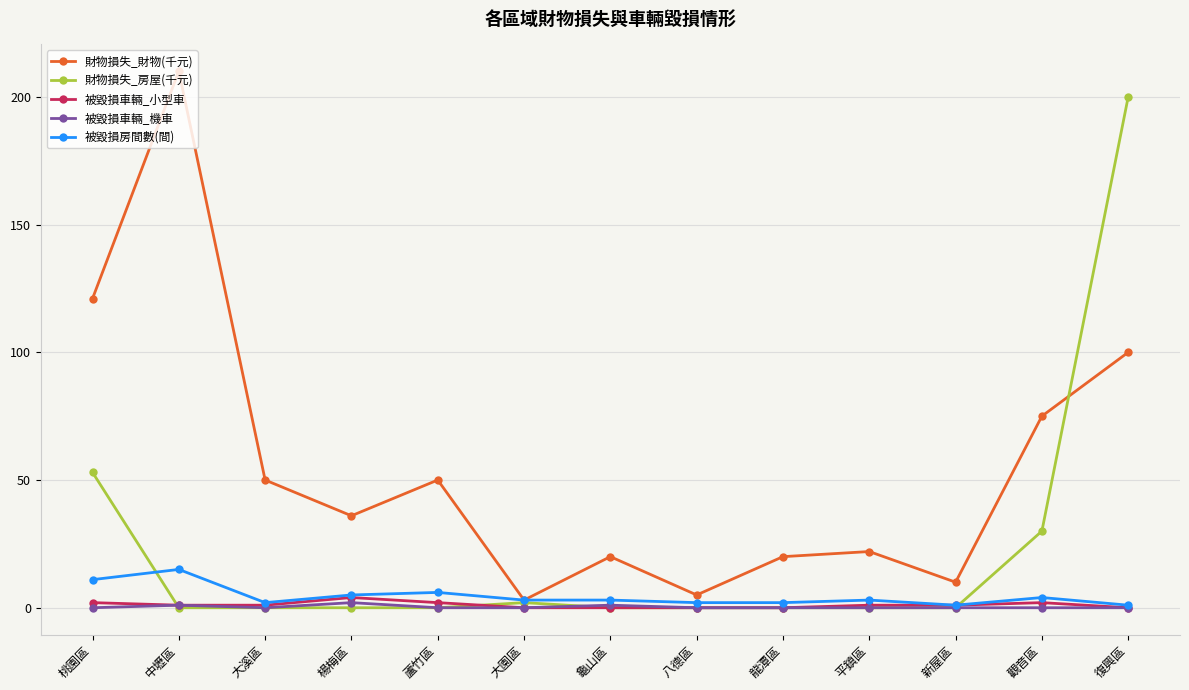

What is the sum of all 被毀損車輛_小型車 values?

14